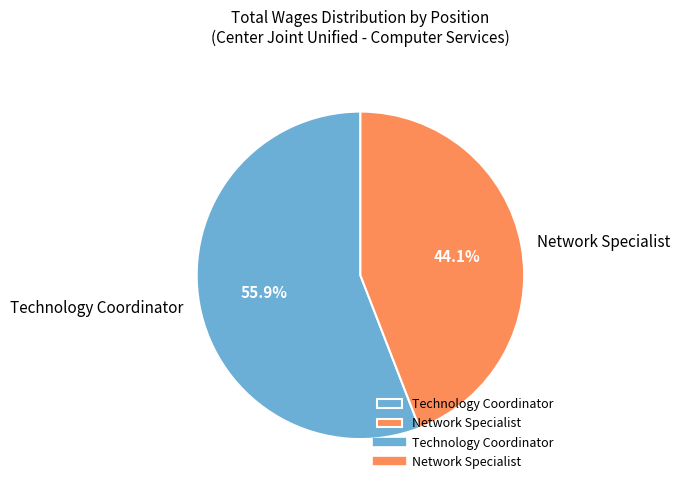

What percentage is the Technology Coordinator slice, to the nearest percent?

56%